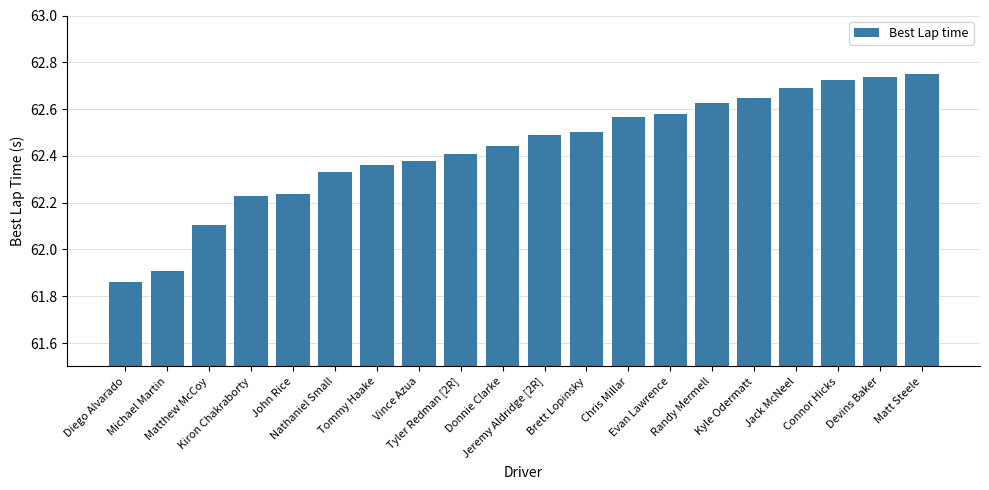

Count the number of data series in this chart.

1